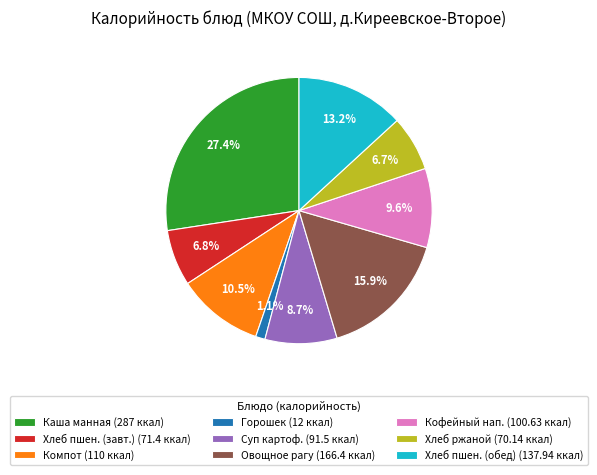

Between Овощное рагу (166.4 ккал) and Хлеб ржаной (70.14 ккал), which is larger?

Овощное рагу (166.4 ккал)